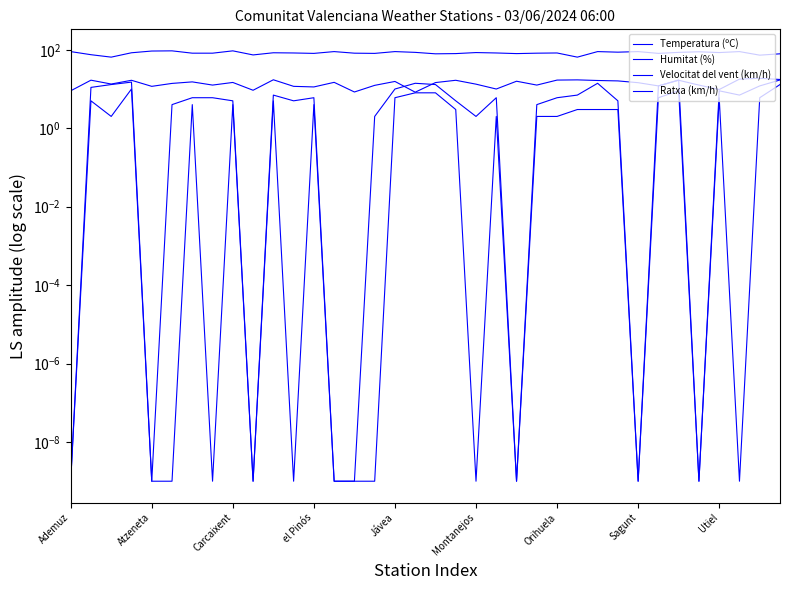

At how many categories does at least one series exceed 57?

36